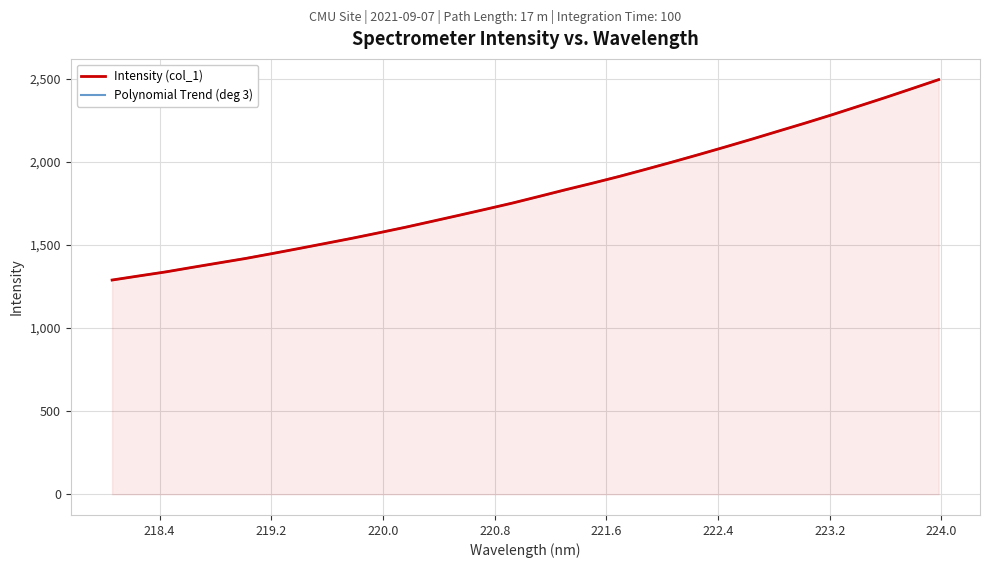

What is the smallest value displayed?

1288.9